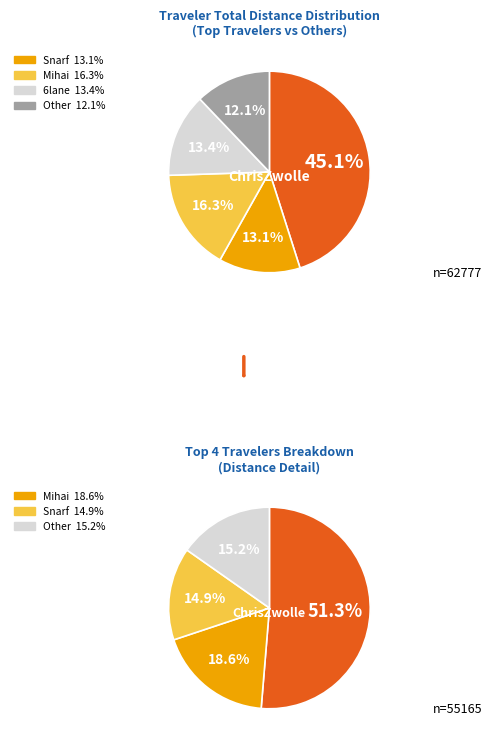

Is it true that Mapamagician is 11% of the pie?

False